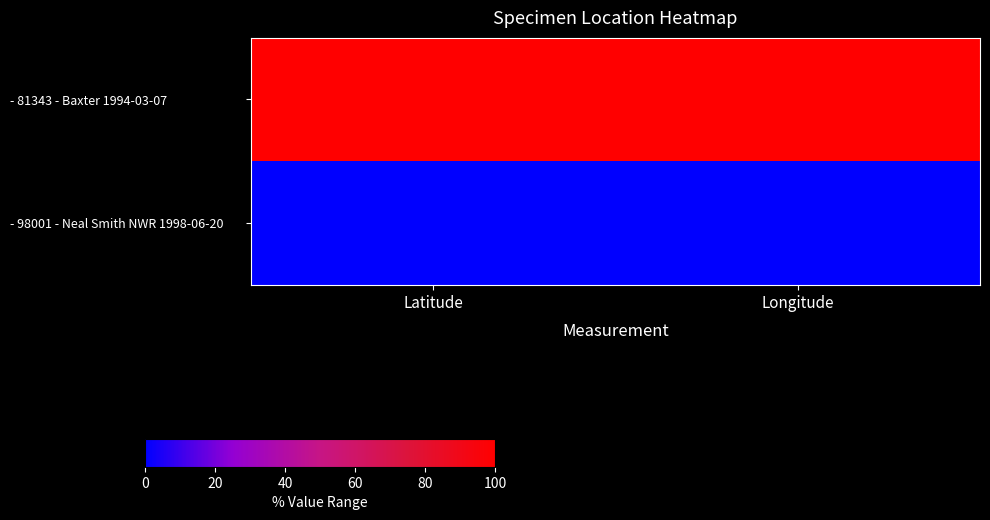

Reading right to left, what are all the values shown in this chart?

- 81343 - Baxter 1994-03-07: Longitude=1	Latitude=1
- 98001 - Neal Smith NWR 1998-06-20: Longitude=0	Latitude=0